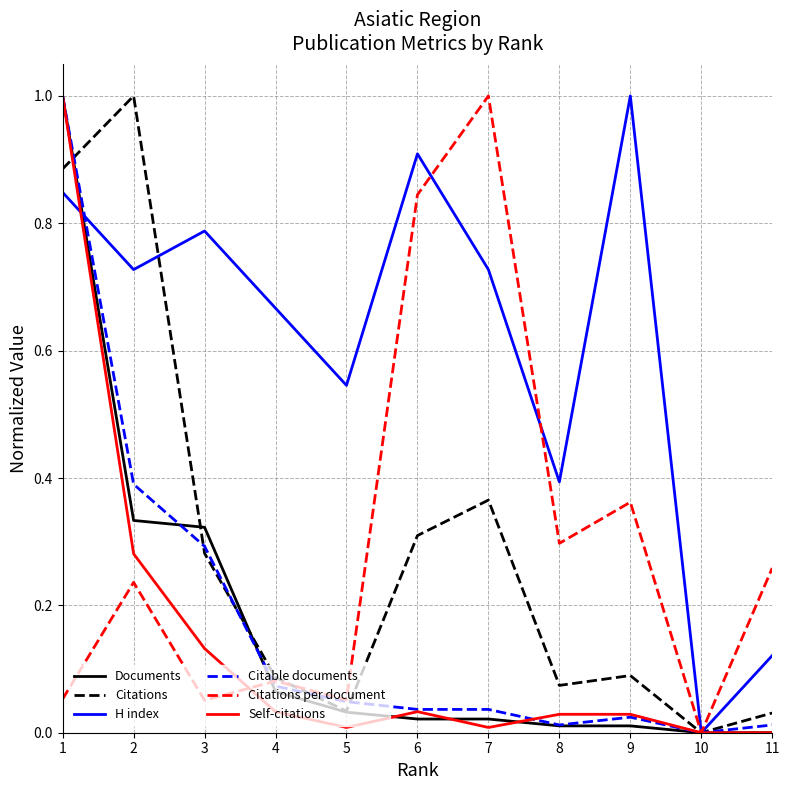

What is the maximum value shown in the chart?

1.0